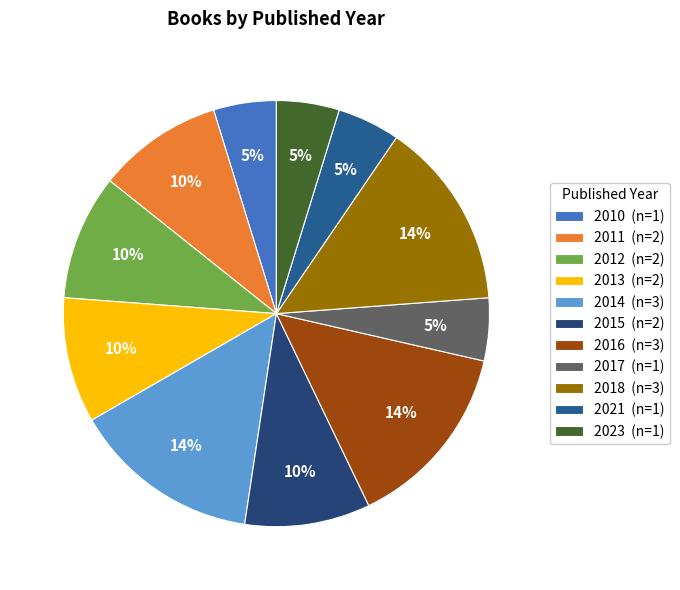

How many slices are in this pie chart?

11